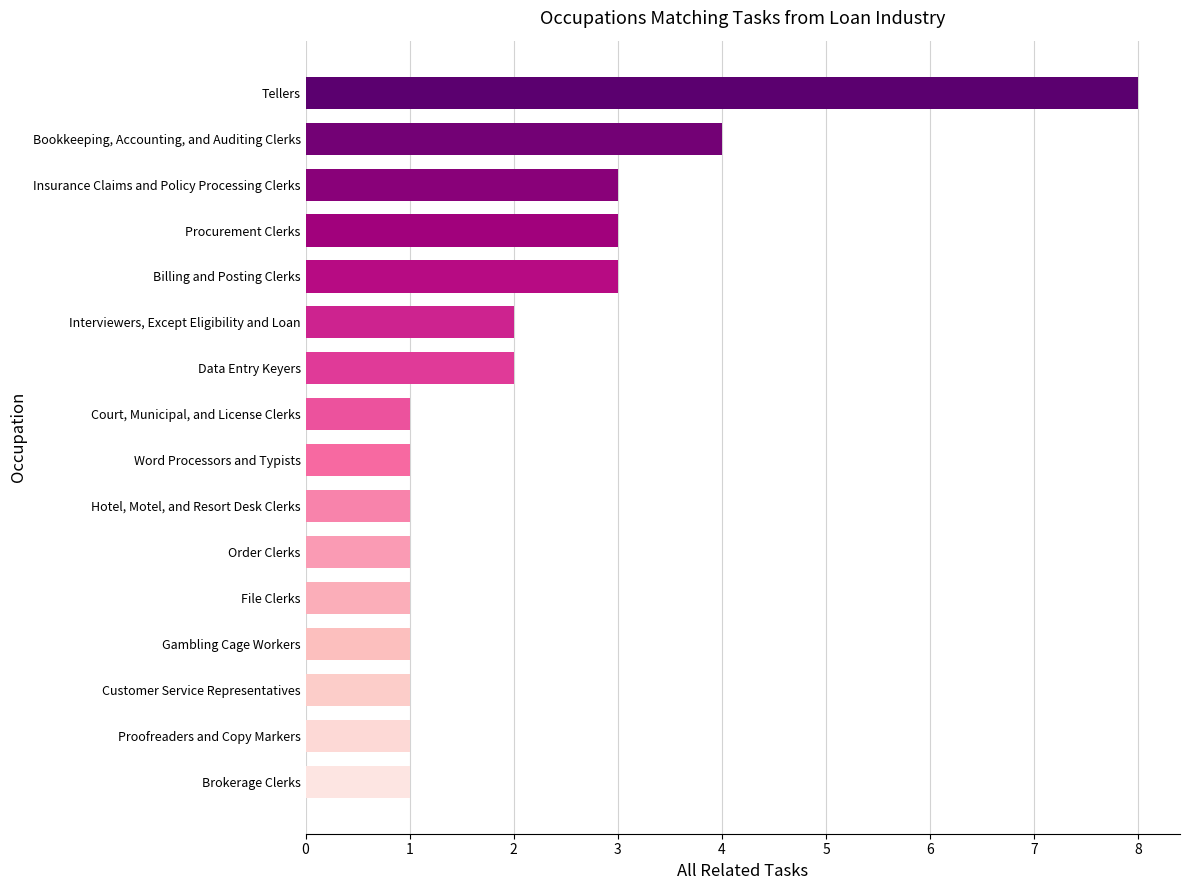

Approximately how many times larger is the value at Tellers compared to Interviewers, Except Eligibility and Loan?

4.0